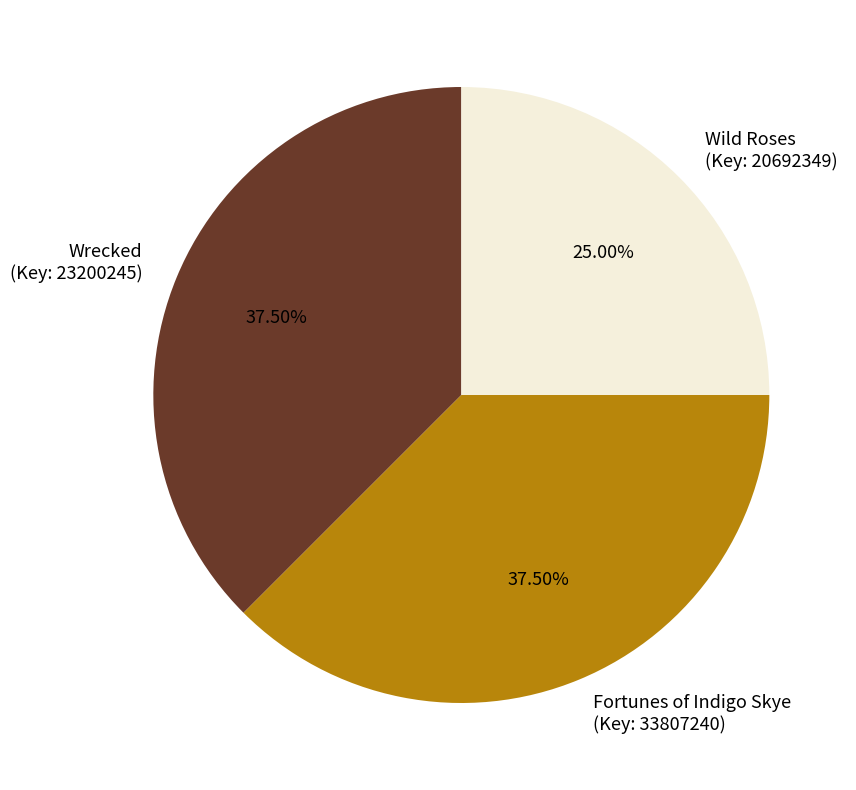

Which has a higher value, Wrecked (Key: 23200245) or Wild Roses (Key: 20692349)?

Wrecked (Key: 23200245)